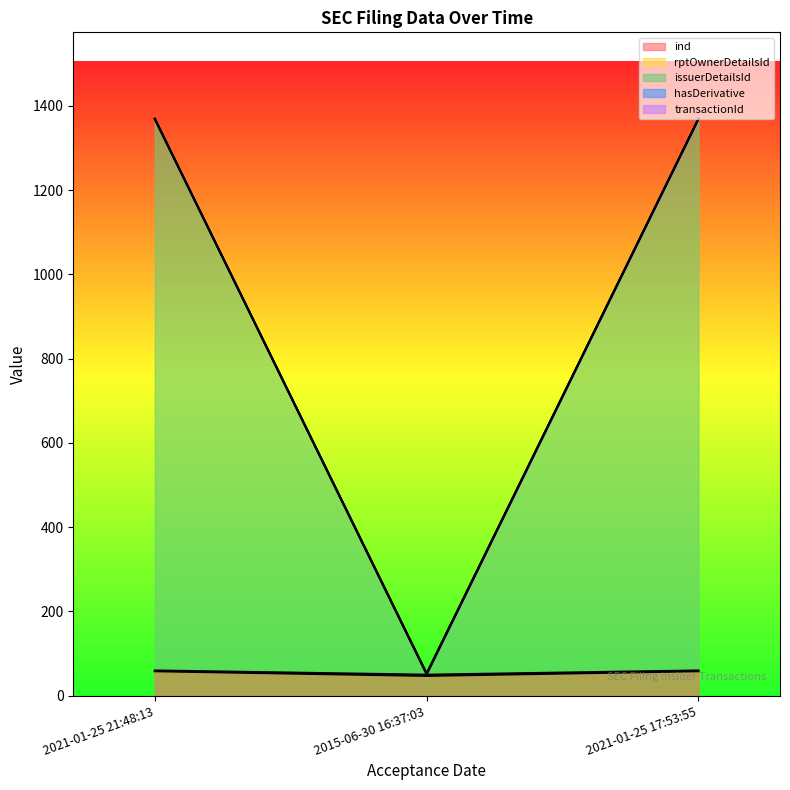

Does the chart display data point markers on the line(s)?

No